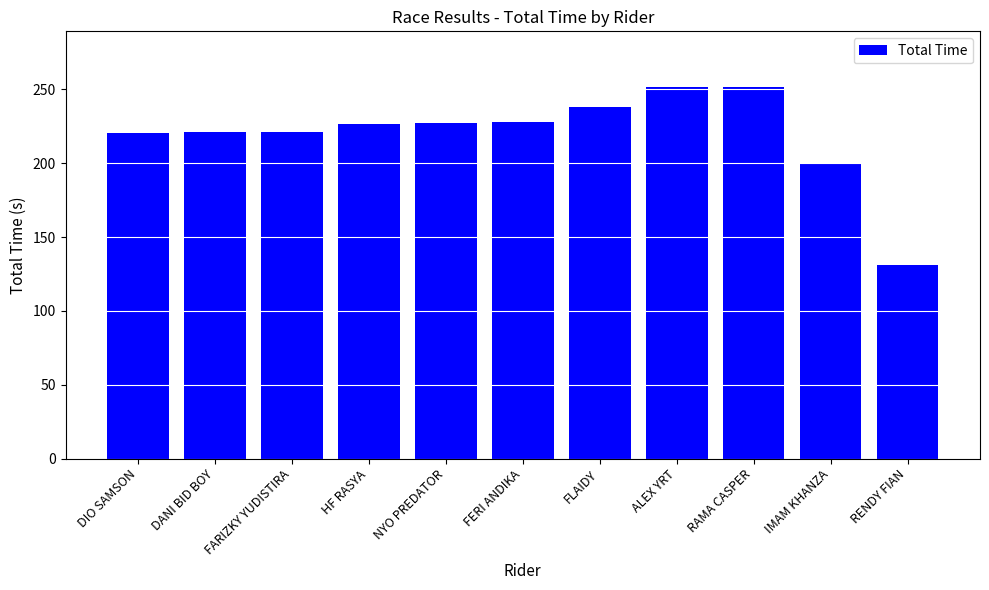

True or false: the data shows 131.3 at RENDY FIAN.

True